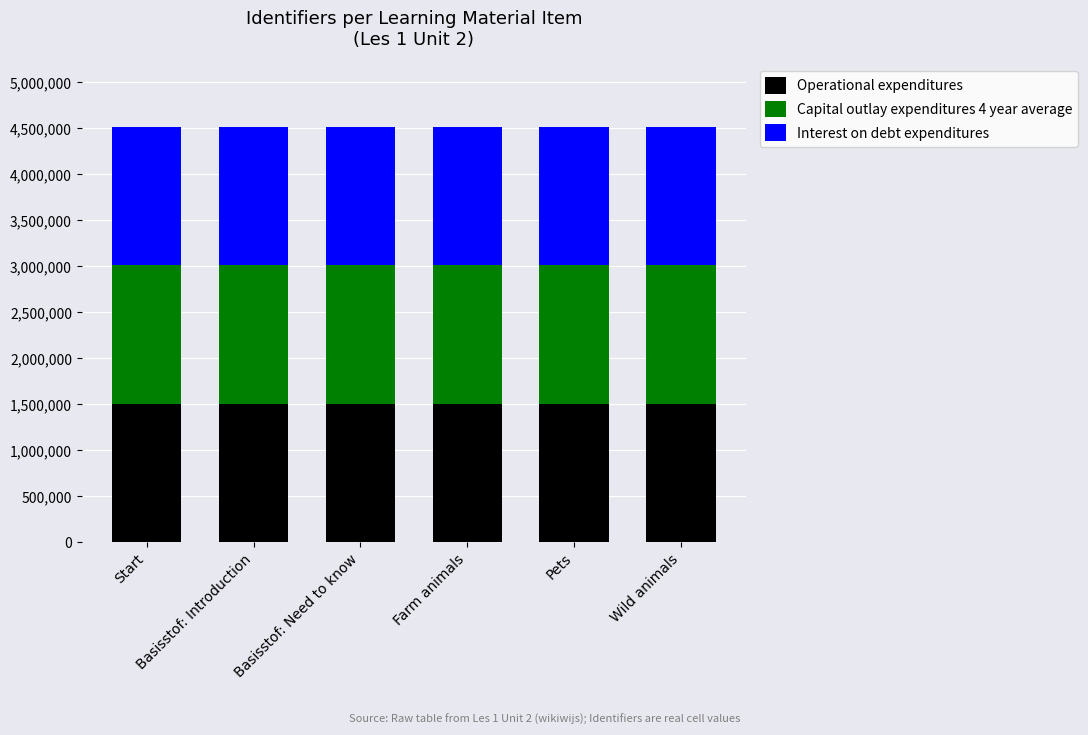

What are all the series names shown in the legend?

Operational expenditures, Capital outlay expenditures 4 year average, Interest on debt expenditures